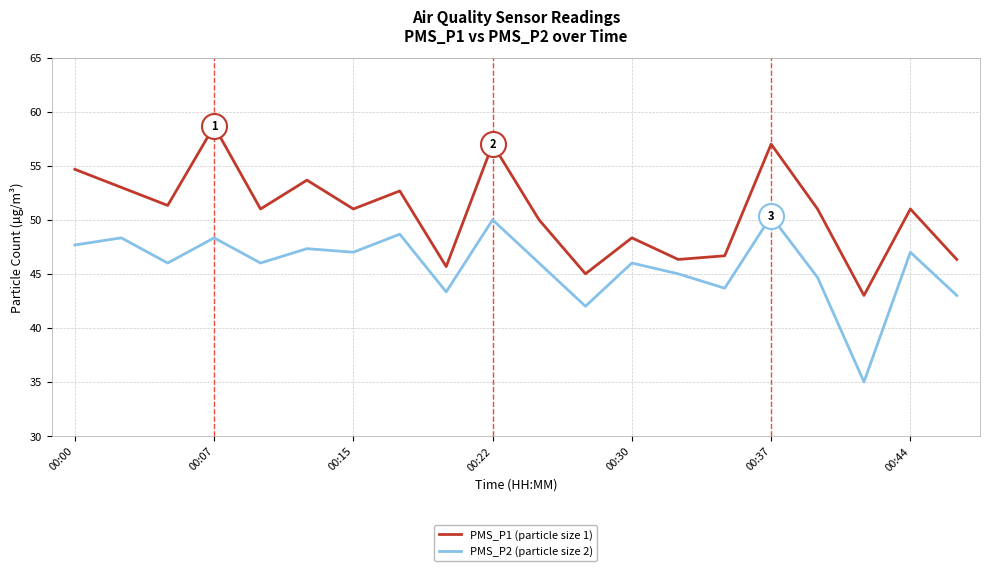

Which series has the largest total across all categories?

PMS_P1 (particle size 1)